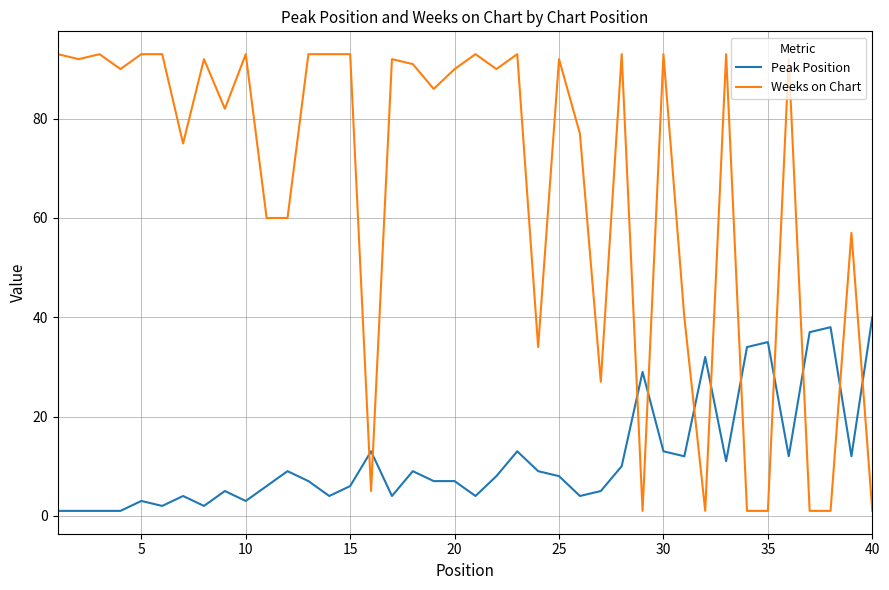

Rank the series by their maximum value, from highest to lowest.

Weeks on Chart, Peak Position